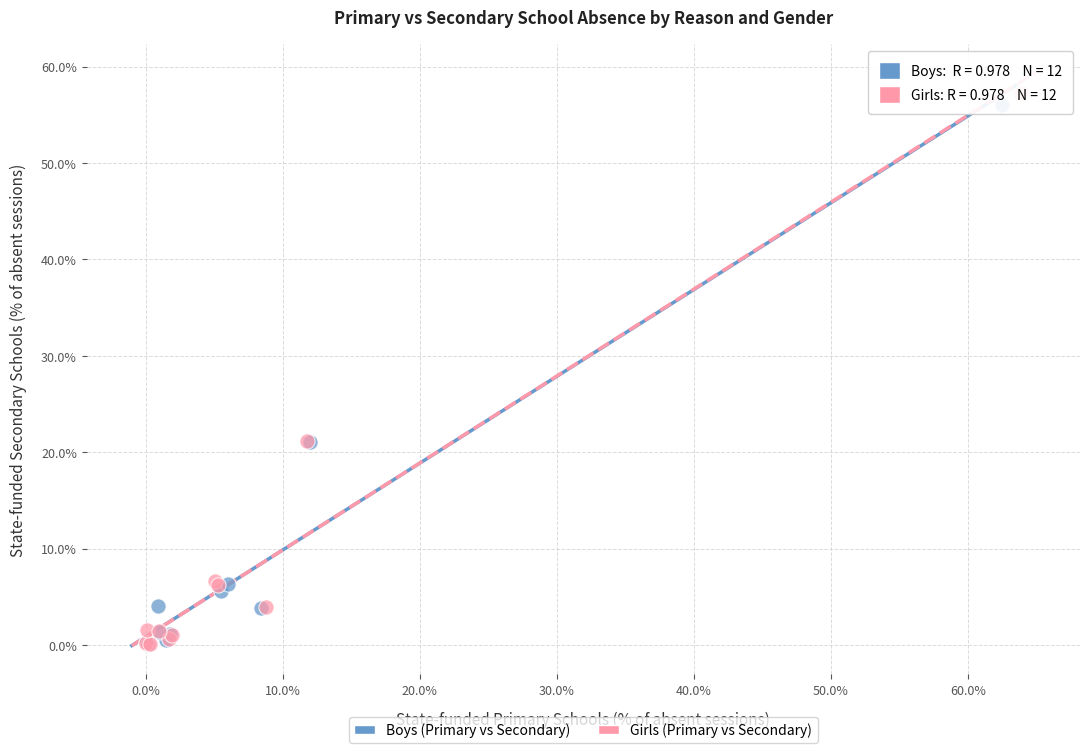

Which series reaches the maximum Y coordinate?

Girls (Primary vs Secondary)